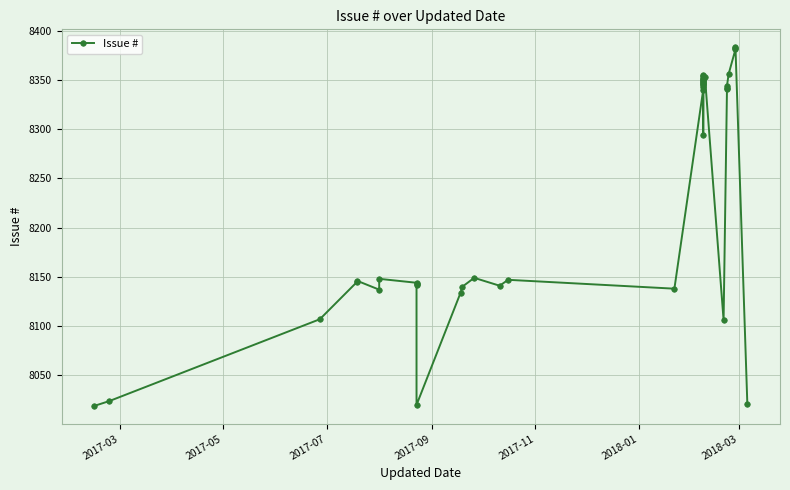

How many lines are shown in the chart?

1